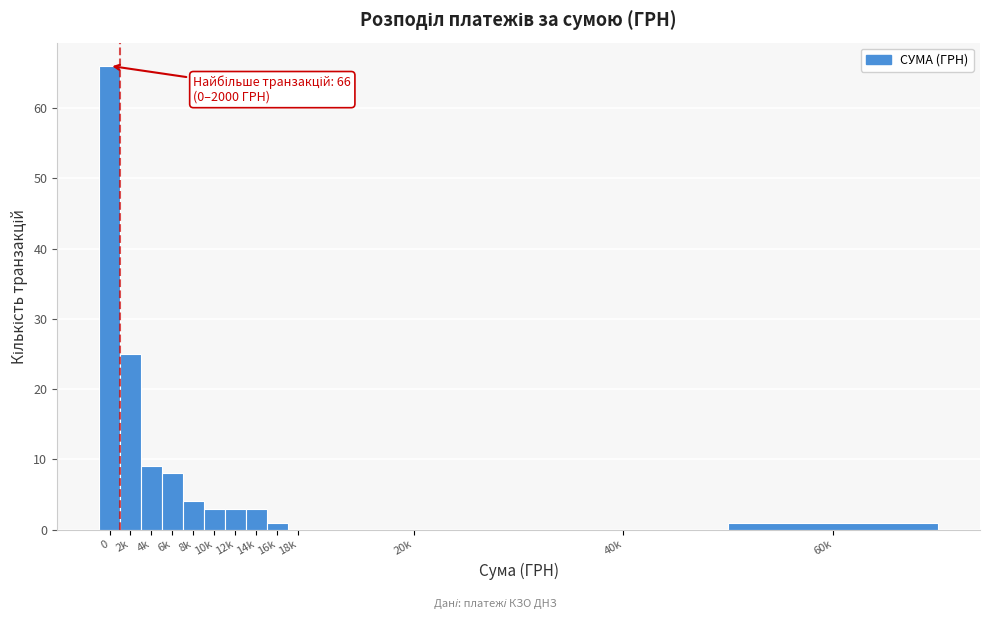

Reading right to left, transcribe all the data shown in this chart.

60k=1	40k=0	20k=0	18k=0	16k=1	14k=3	12k=3	10k=3	8k=4	6k=8	4k=9	2k=25	0=66